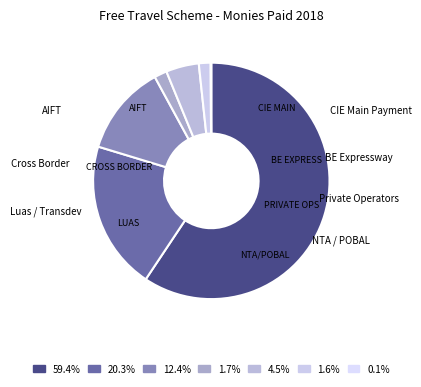

To the nearest percent, what portion does BE Expressway represent?

20%